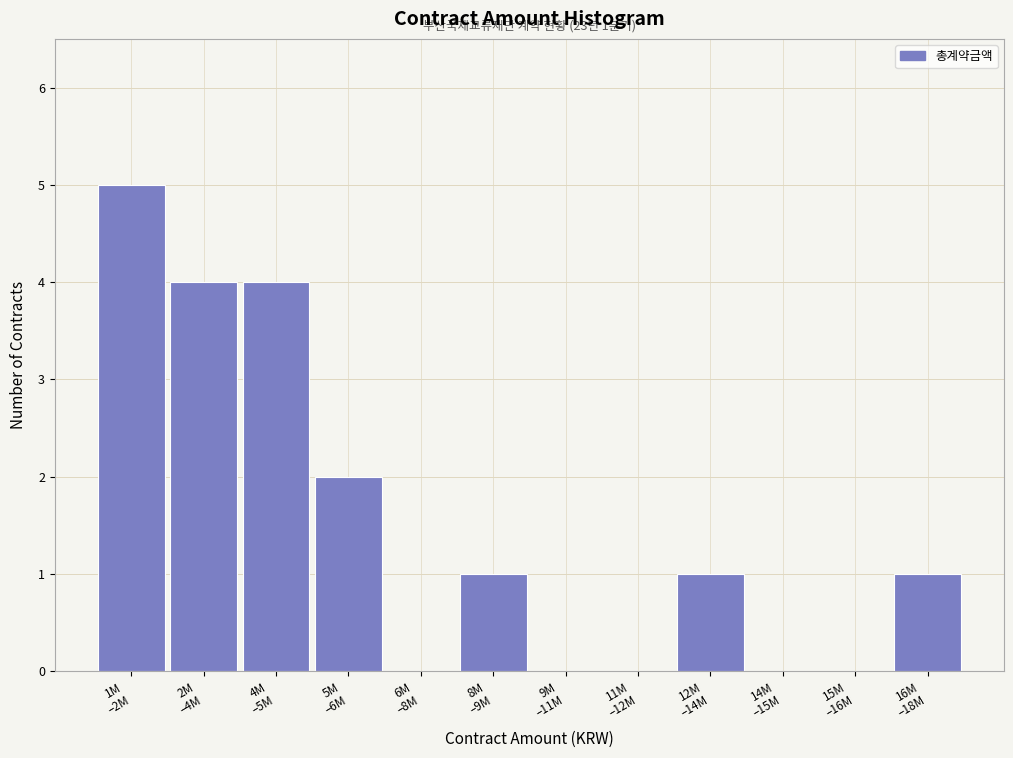

What is the maximum value shown in the chart?

5